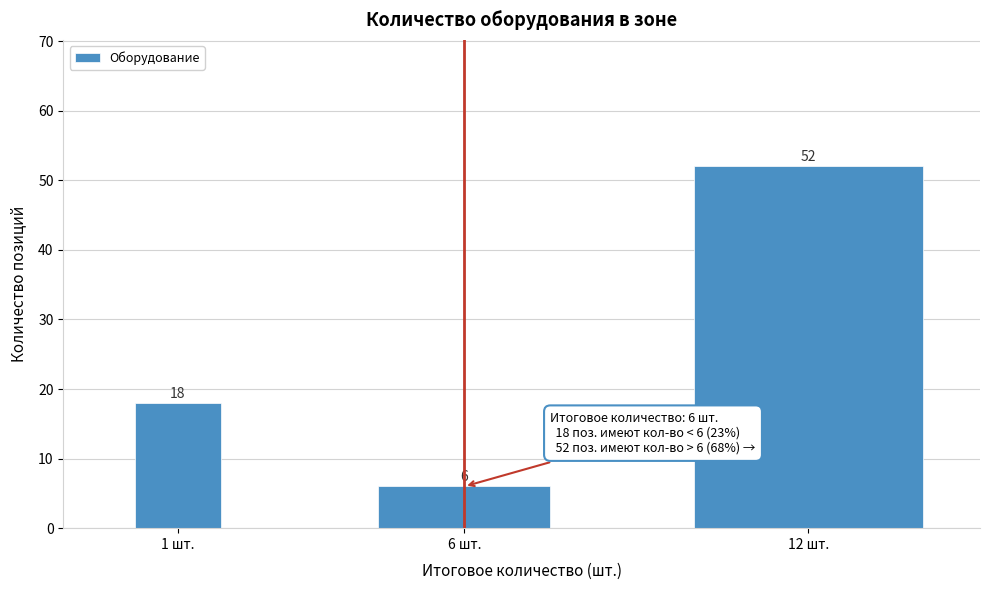

Reading left to right, list all the values displayed in this chart.

18	6	52